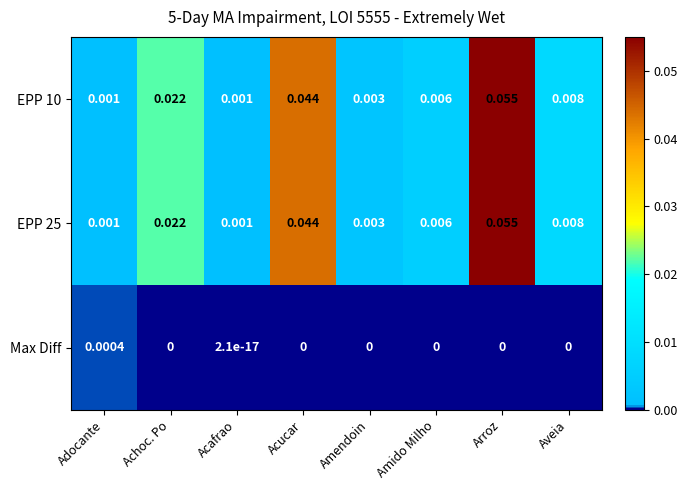

At which category is the sum across all series the highest?

Arroz